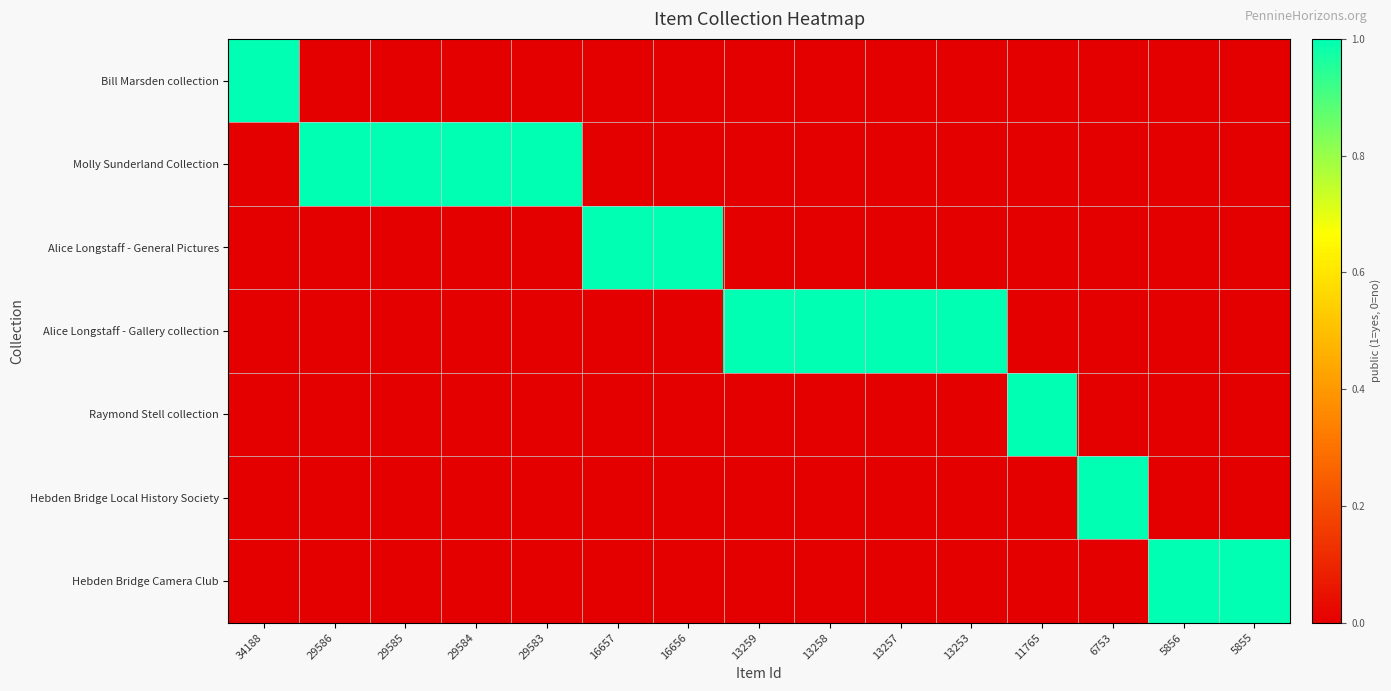

How many data points does each series have?

15